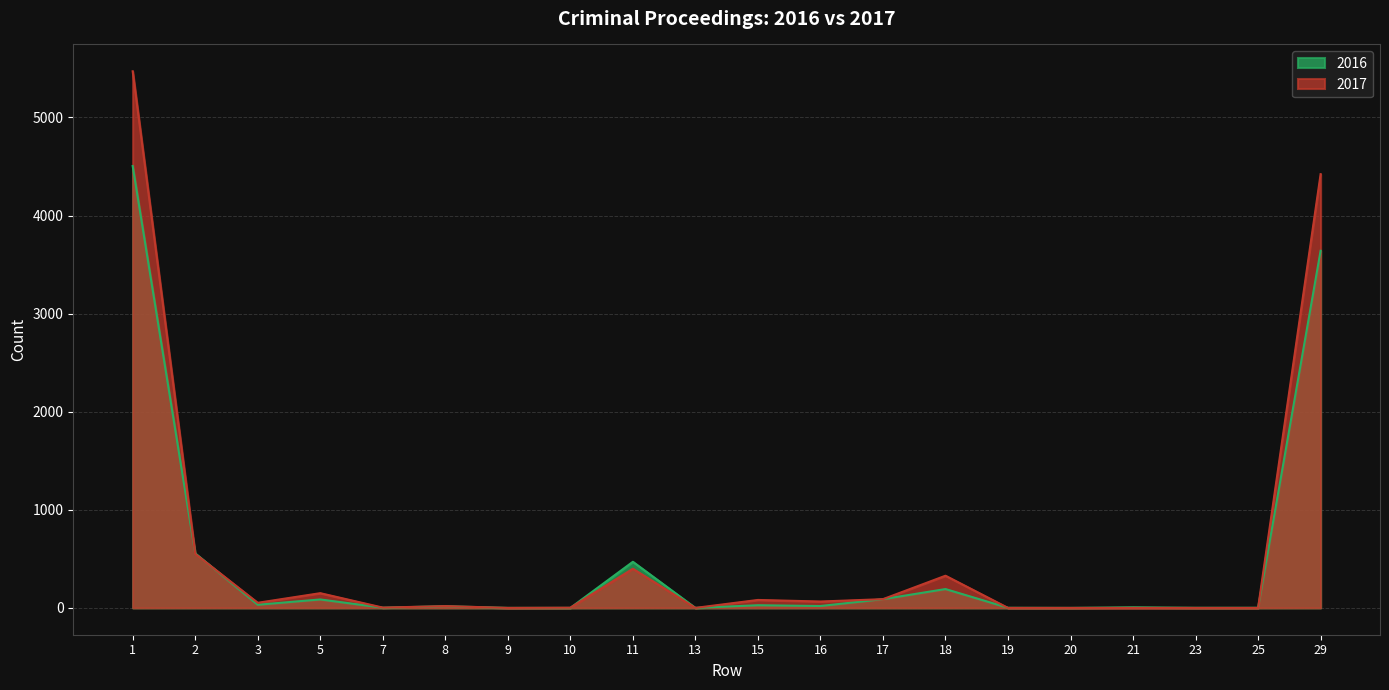

Reading left to right, transcribe all the data shown in this chart.

2017: 1=5471	2=551	3=52	5=150	7=3	8=18	9=0	10=2	11=399	13=0	15=81	16=65	17=89	18=328	19=0	20=0	21=0	23=0	25=0	29=4422
2016: 1=4505	2=556	3=32	5=86	7=2	8=17	9=0	10=0	11=470	13=0	15=27	16=19	17=89	18=192	19=1	20=0	21=6	23=1	25=1	29=3641